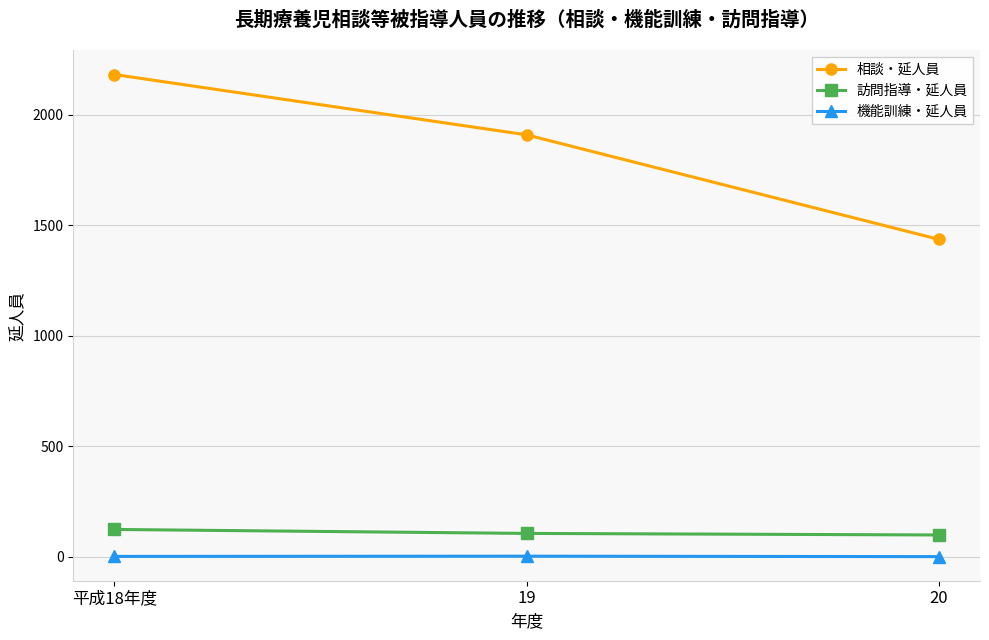

What value does the 相談・延人員 series have at 20?

1436